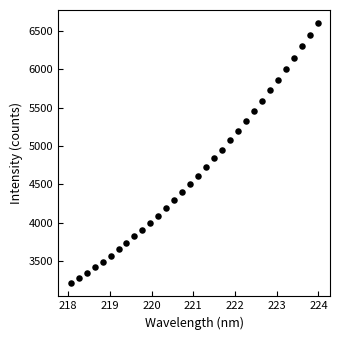

What is the range of X values (max minus min)?

5.9